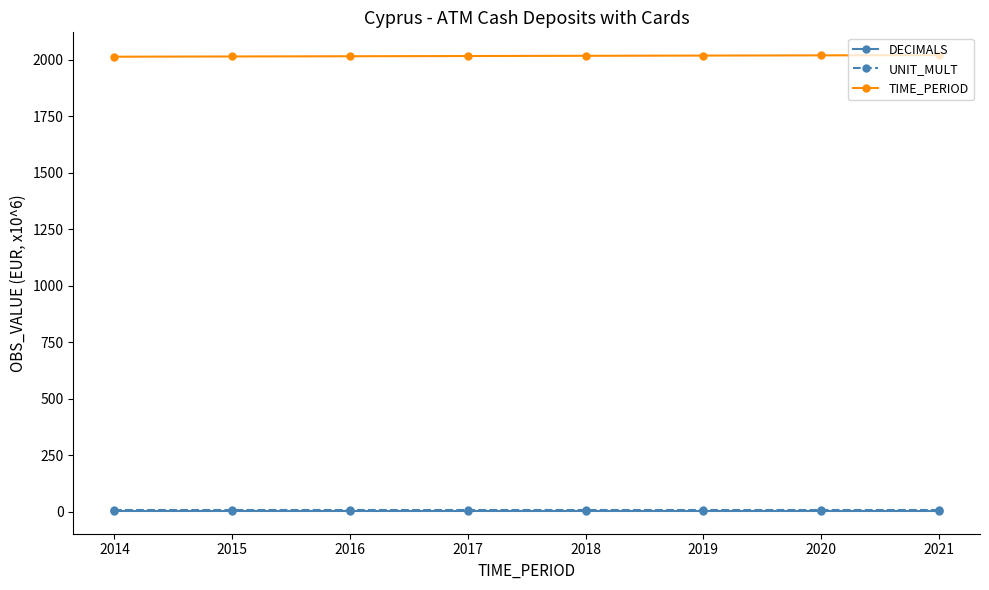

True or false: UNIT_MULT has a value of 6 at 2016.

True